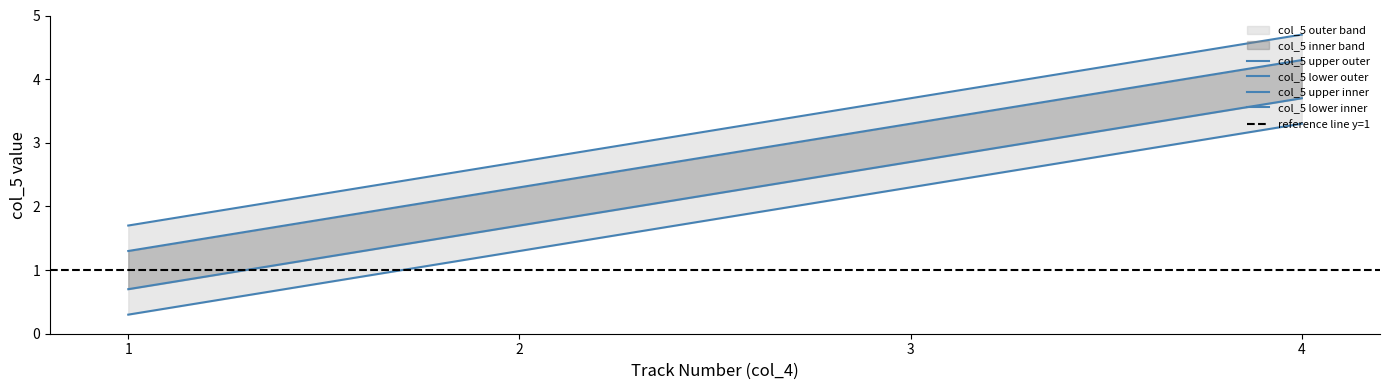

At which label is the value closest to 2?

2